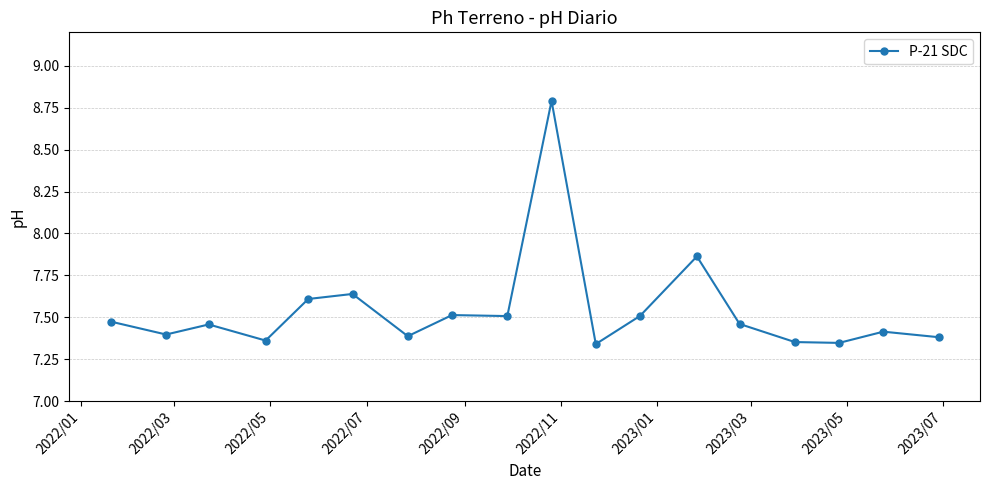

What is the difference between the second highest and second lowest values?

0.5